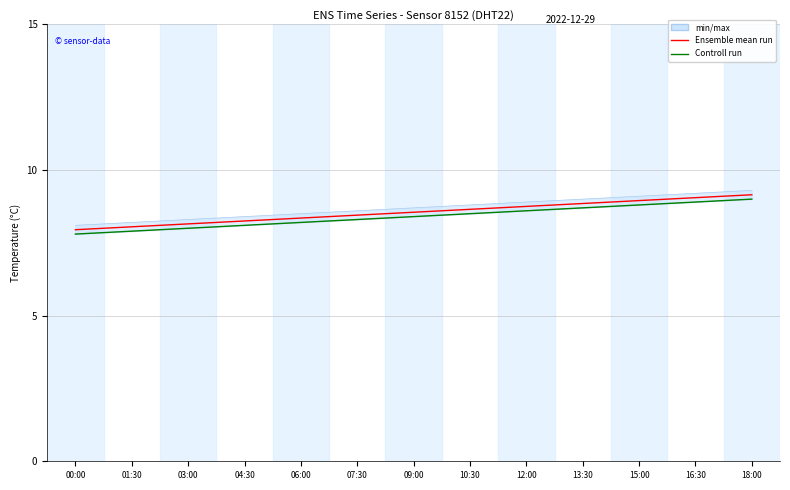

The value of Ensemble mean run at 00:00 is 2.9. True or false?

False